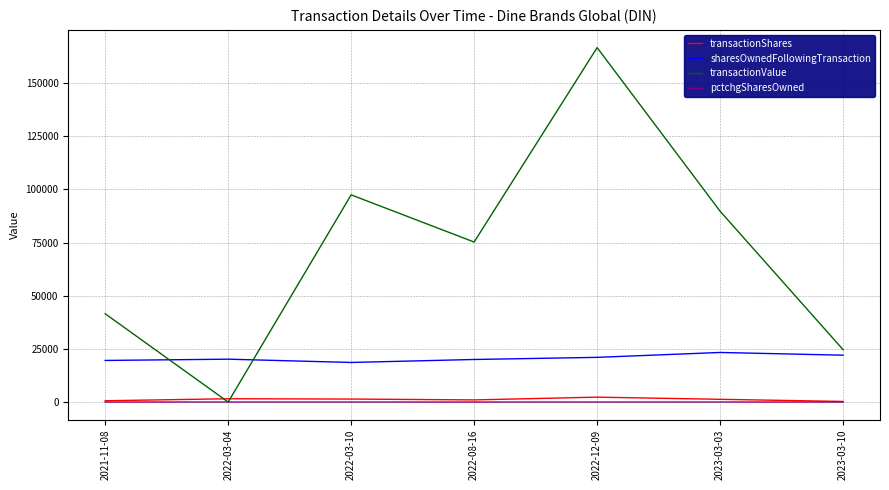

Between 2021-11-08 and 2022-12-09, which series saw the biggest shift?

transactionValue